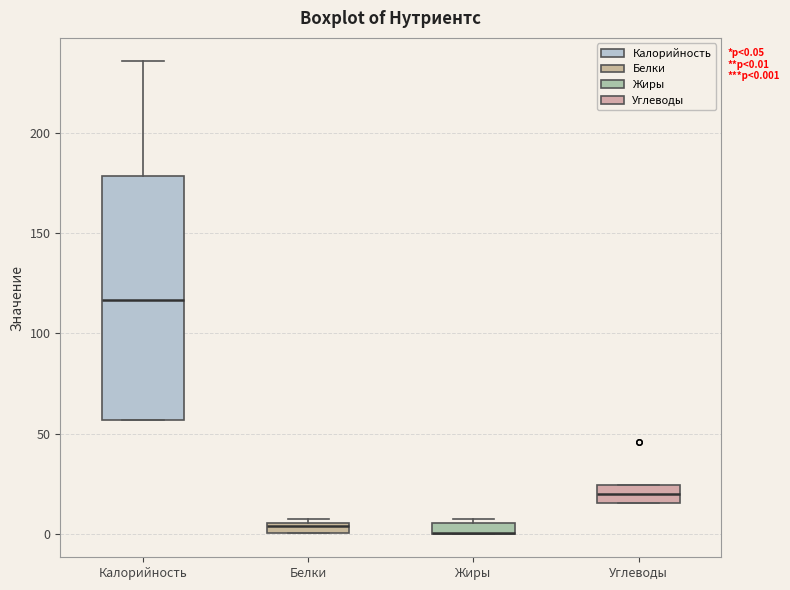

Which box is the tallest, from its lower edge to its upper edge?

Калорийность